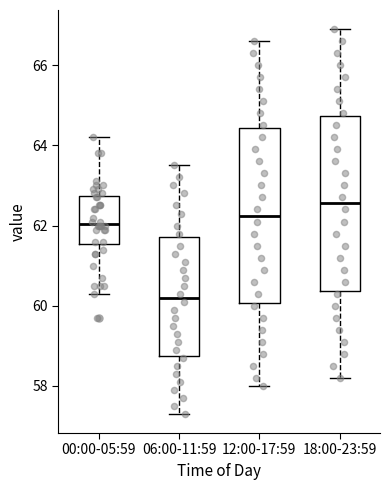

Reading left to right, transcribe this box plot: for each box, give where its median line is, the range the box spans, and where its two whiskers end, as read against the y-axis. The values are not printed on the chart, so give them approximately, as read against the axis.

00:00-05:59: median 62.0, box 61.6 to 62.8, whiskers 60.4 to 64.2
06:00-11:59: median 60.2, box 58.8 to 61.8, whiskers 57.4 to 63.6
12:00-17:59: median 62.2, box 60.0 to 64.4, whiskers 58.0 to 66.6
18:00-23:59: median 62.6, box 60.4 to 64.8, whiskers 58.2 to 67.0